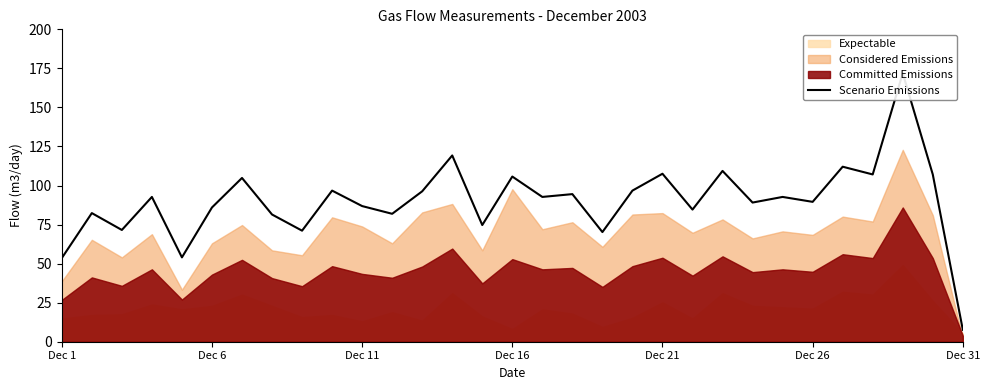

True or false: there are more than 0 points higher than both neighbors.

True